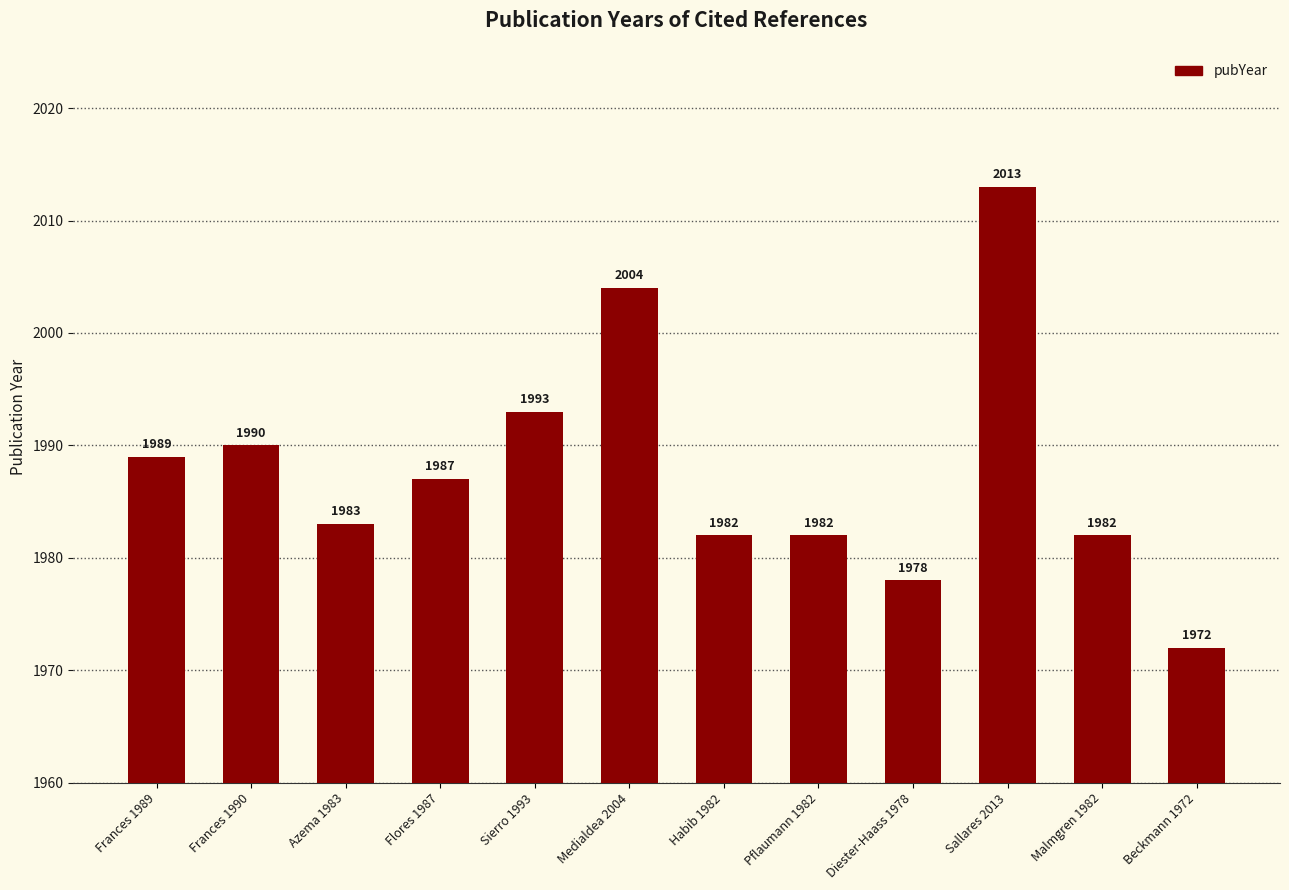

Reading left to right, what are all the values shown in this chart?

Frances 1989=1989	Frances 1990=1990	Azema 1983=1983	Flores 1987=1987	Sierro 1993=1993	Medialdea 2004=2004	Habib 1982=1982	Pflaumann 1982=1982	Diester-Haass 1978=1978	Sallares 2013=2013	Malmgren 1982=1982	Beckmann 1972=1972